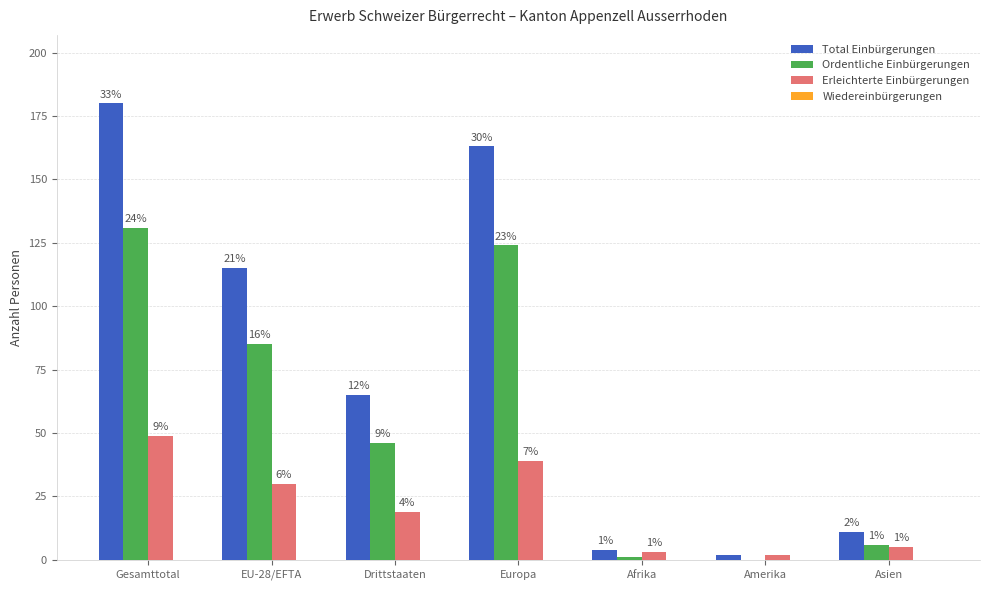

Which series has the largest total across all categories?

Total Einbürgerungen